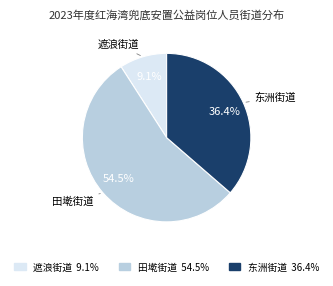

Which slice is the largest?

田墘街道